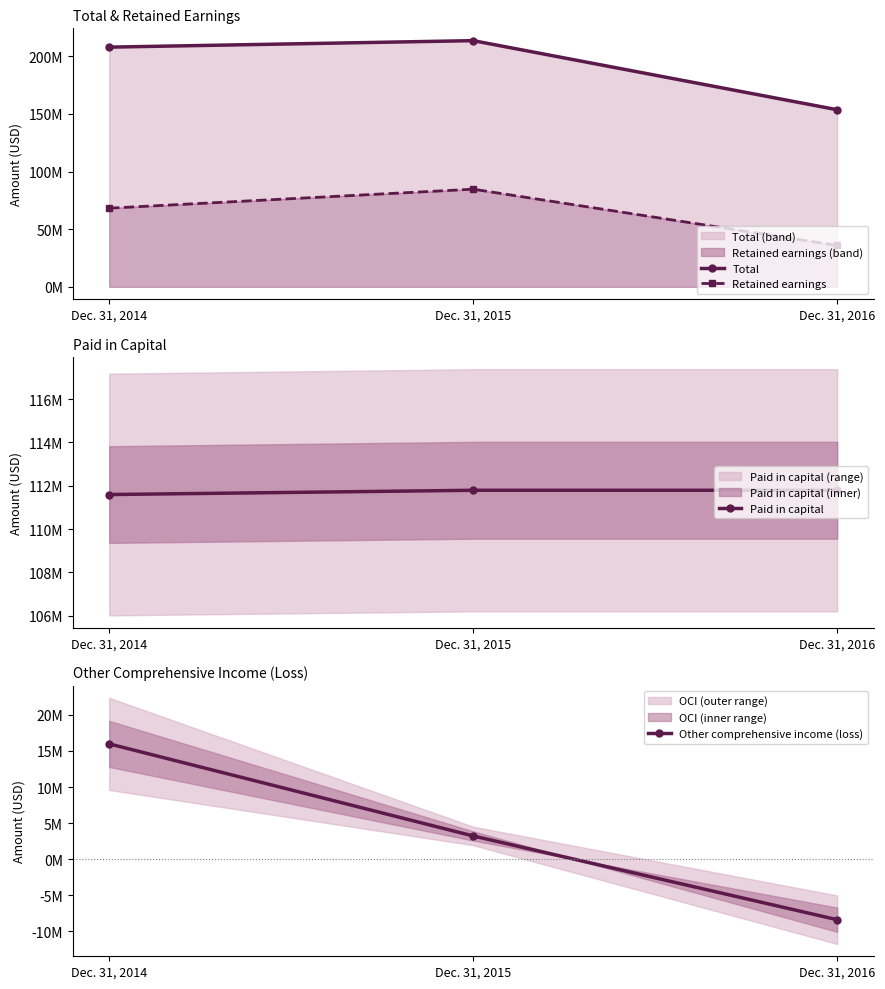

Reading right to left, transcribe all the data shown in this chart.

Total: 153572334	213493182	207863192
Retained earnings: 35893736	84661602	68199797
Paid in capital: 111789166	111789166	111592283
Other comprehensive income (loss): -8415101	3210315	15987138